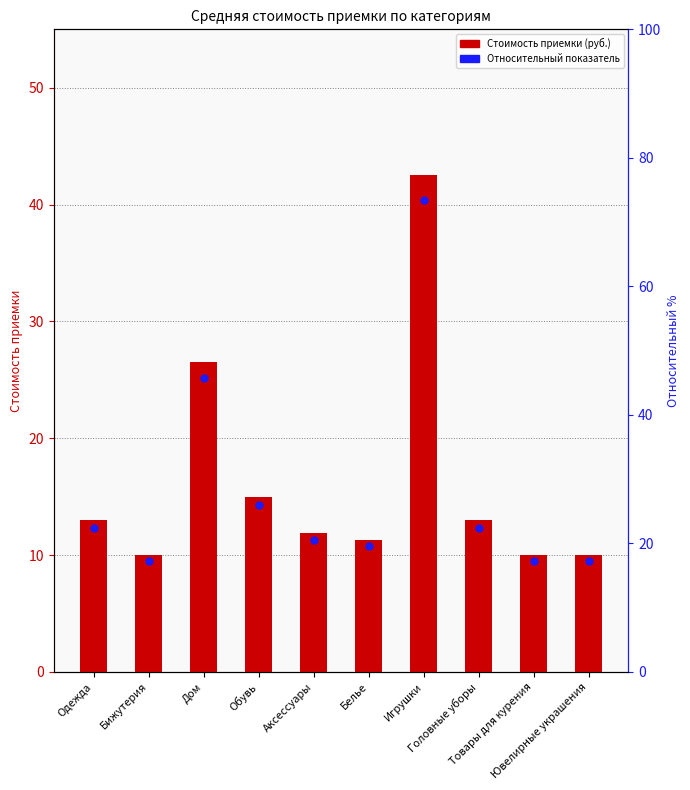

Which series has the widest spread of Y values?

Стоимость приемки